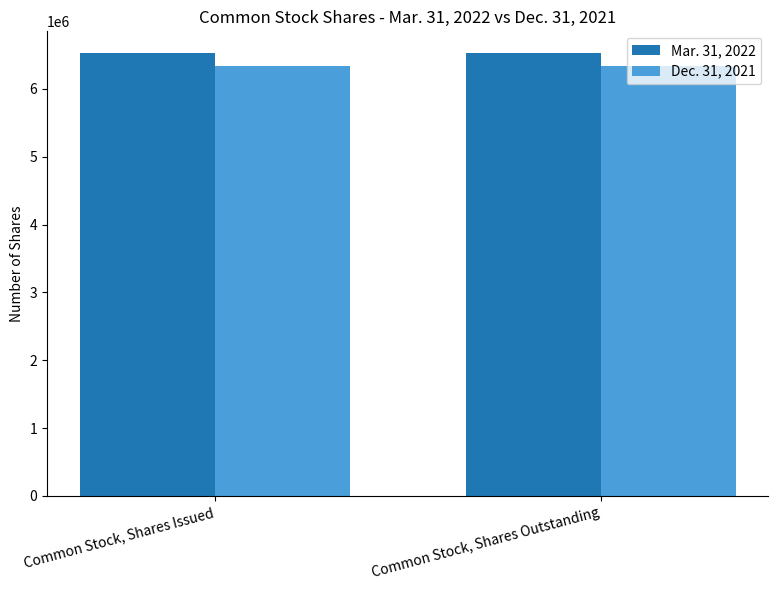

What is the average value of the Mar. 31, 2022 series?

6520686